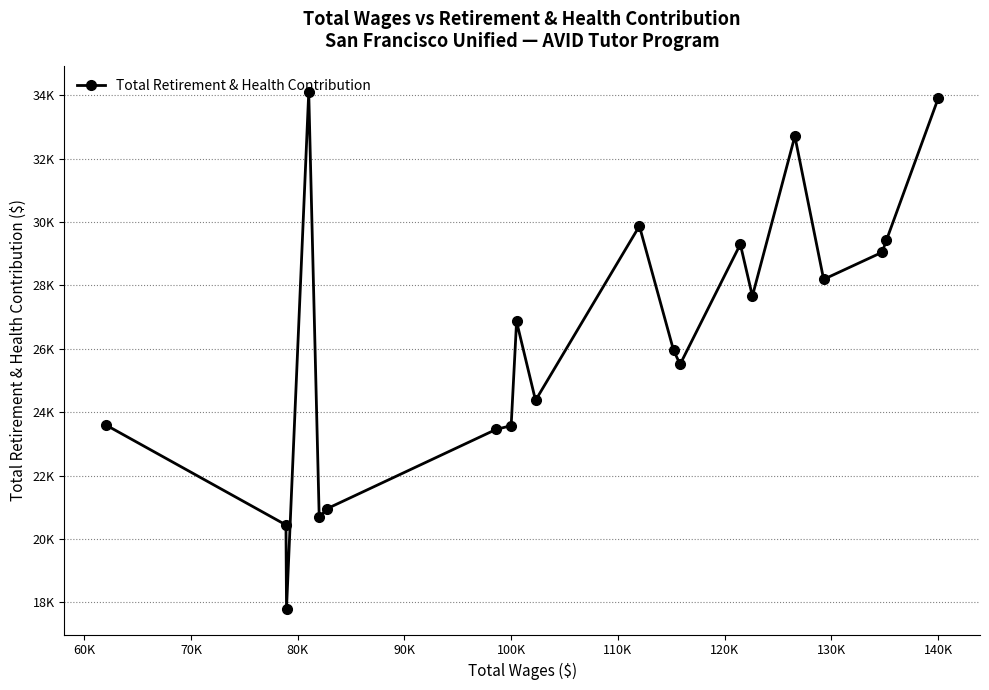

Does the chart have visible grid lines?

Yes